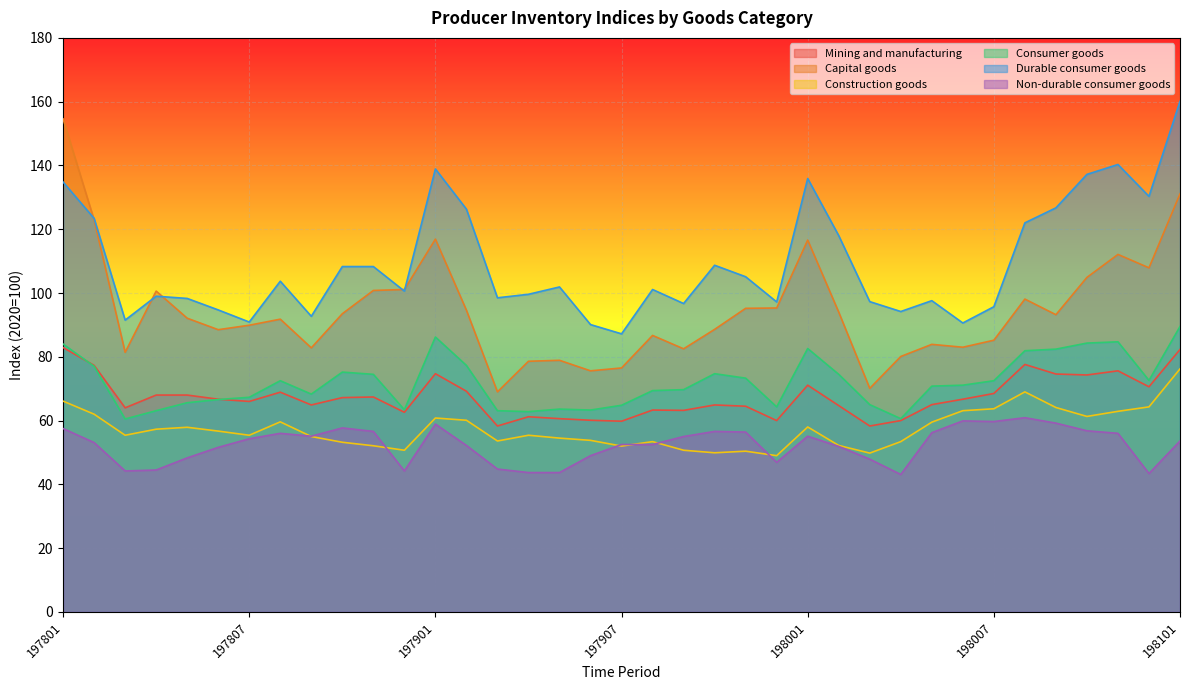

How many categories are shown in the chart?

37